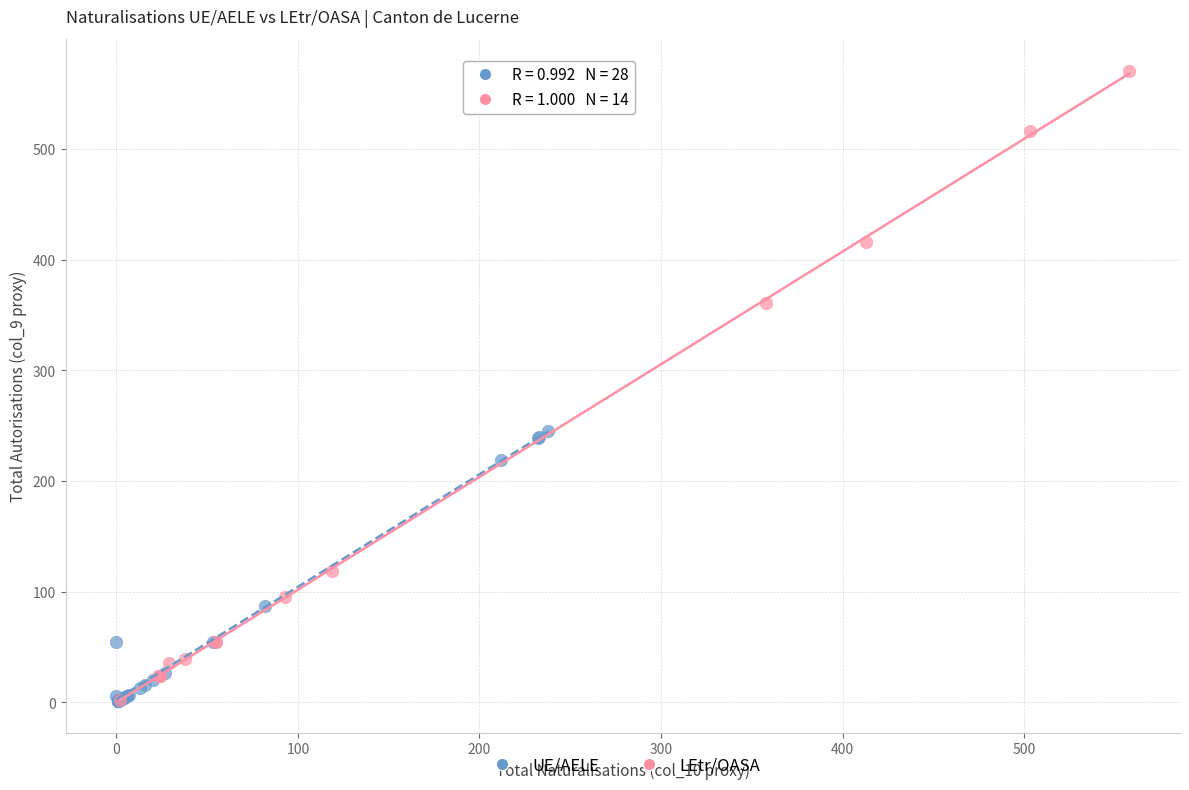

Which series reaches the maximum Y coordinate?

LEtr/OASA